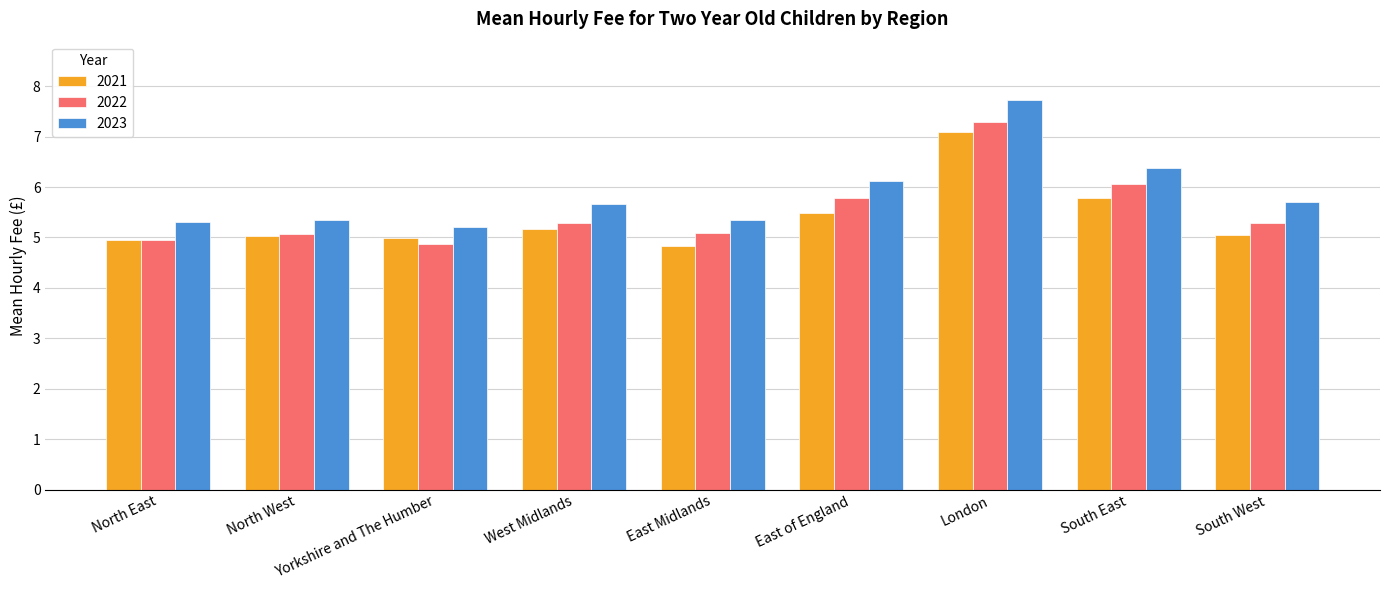

What is the spread (max minus min) of values at South East?

0.6